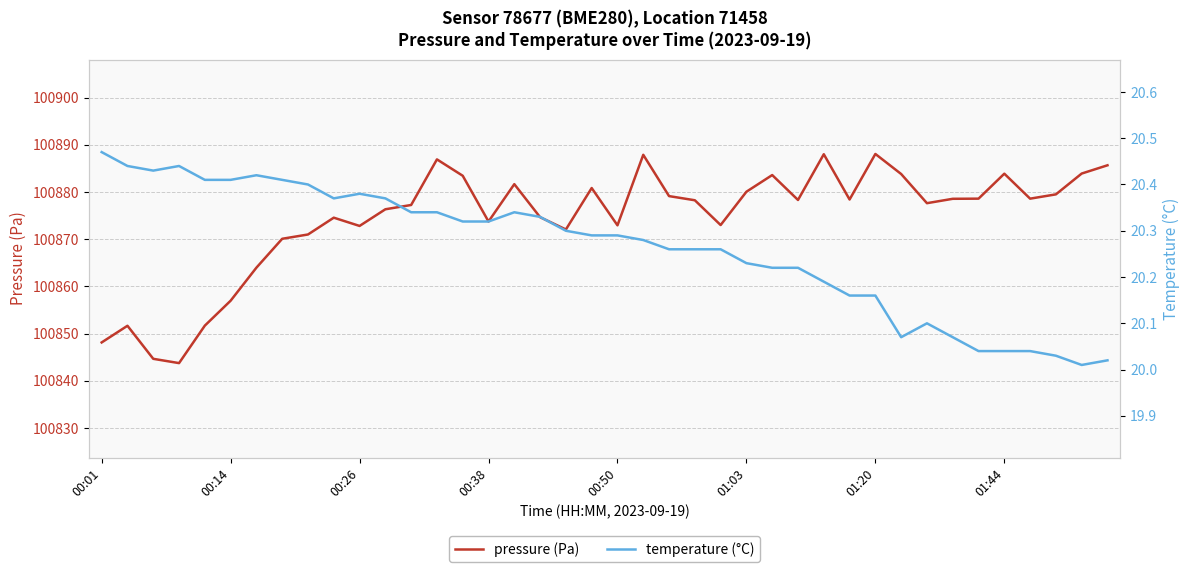

Does the chart display data point markers on the line(s)?

No